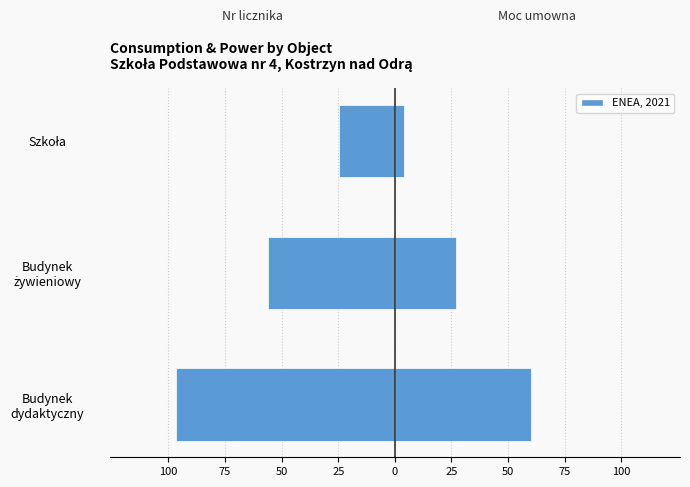

Which has a higher value, Budynek żywieniowy or Budynek dydaktyczny?

Budynek żywieniowy